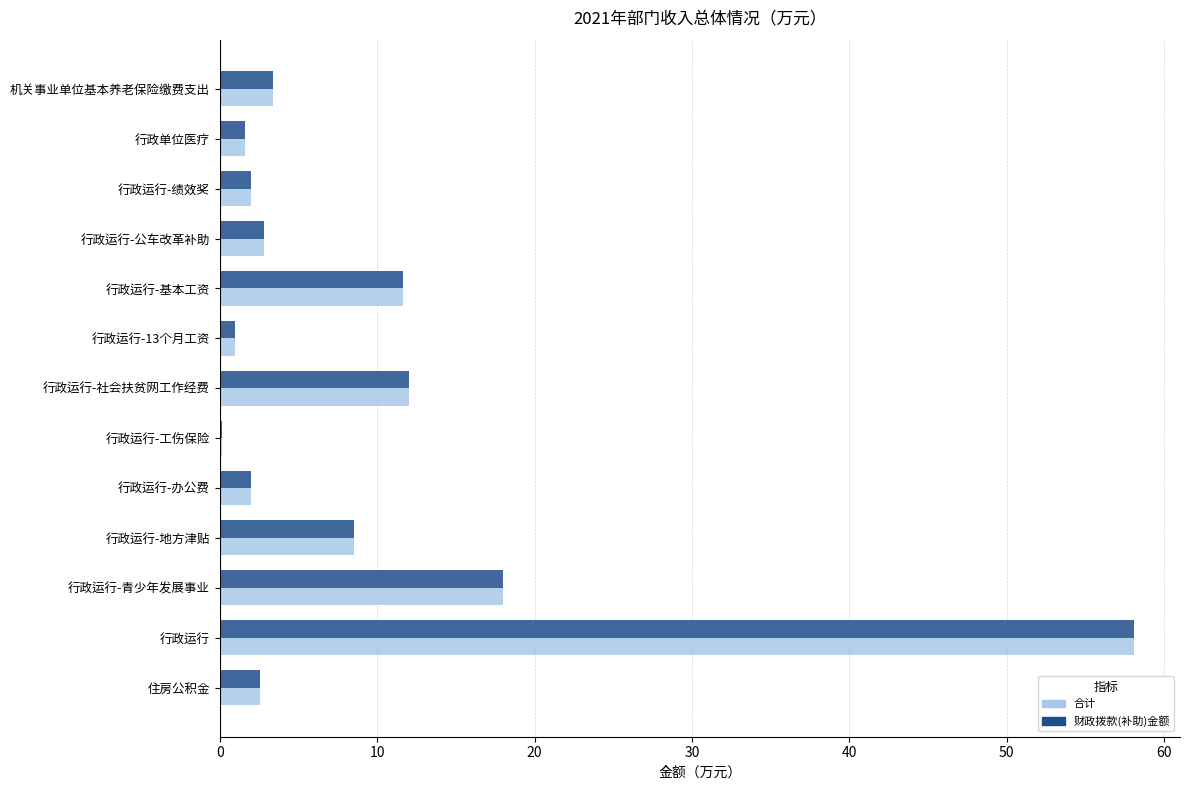

Read the 合计 value at 行政运行-地方津贴.

8.5